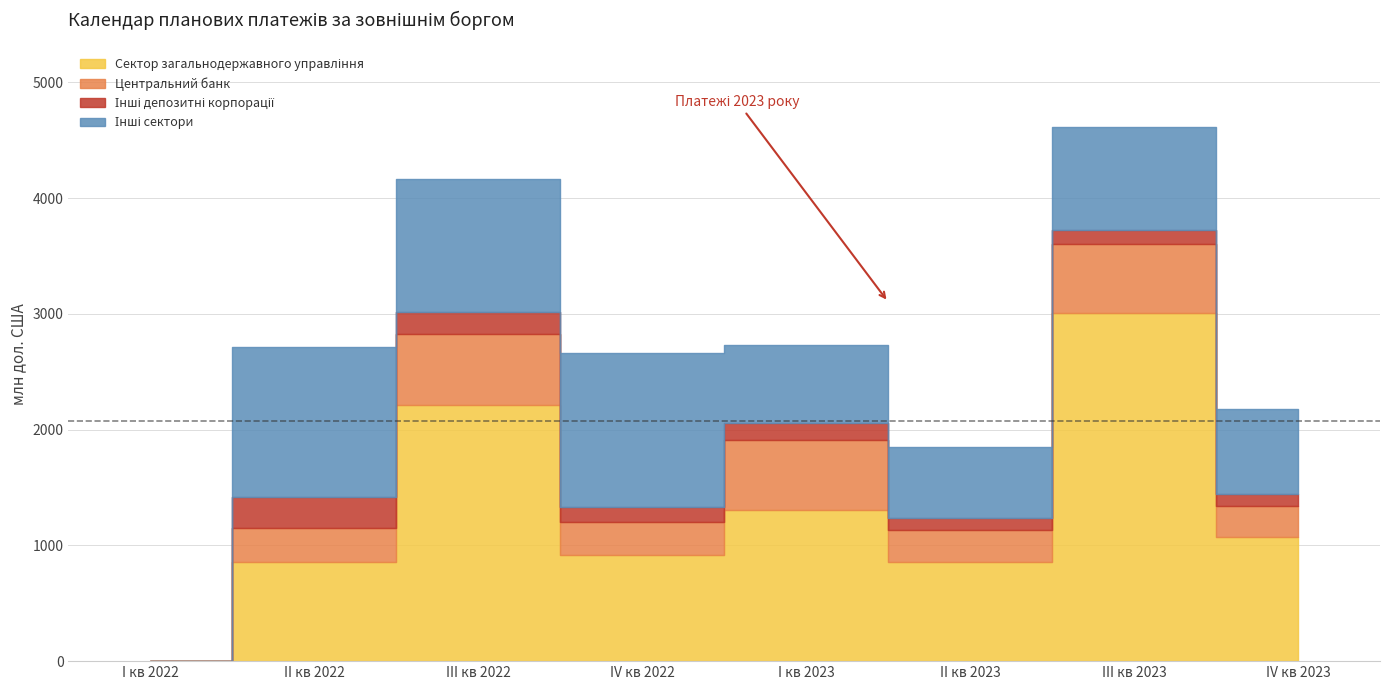

In Інші сектори, how many points are lower than both neighbors (excluding endpoints)?

2